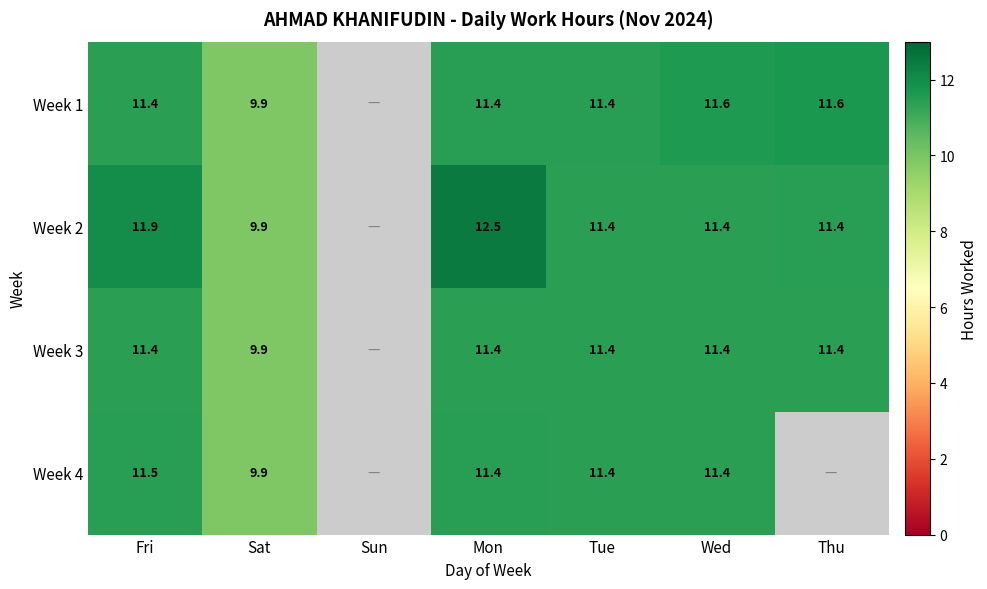

Is it true that Week 3 equals 11.4 at Fri?

True